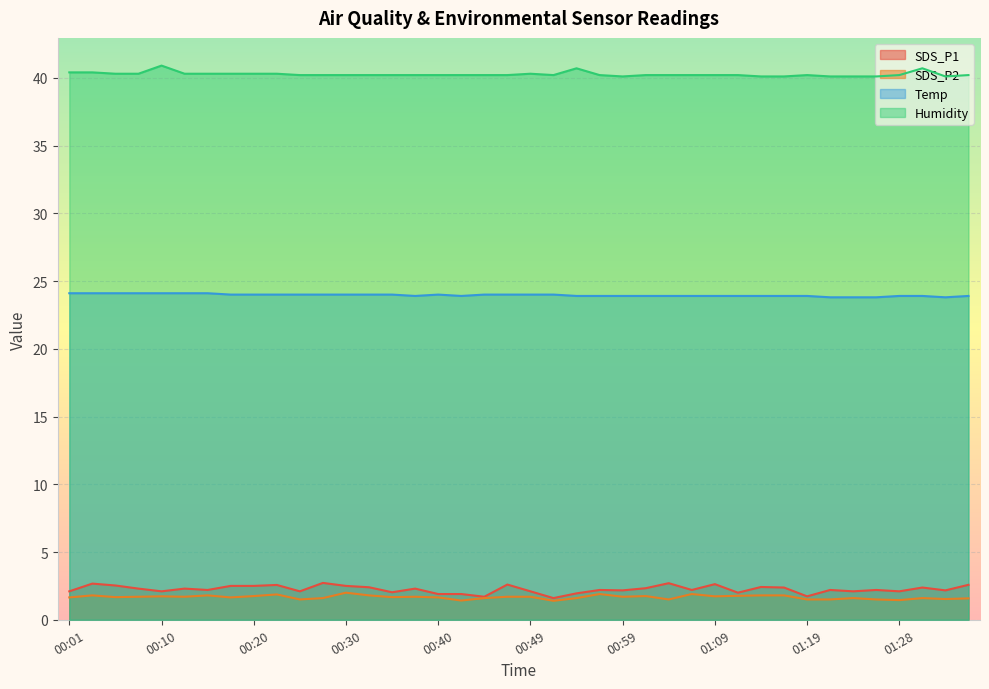

How many lines are shown in the chart?

4